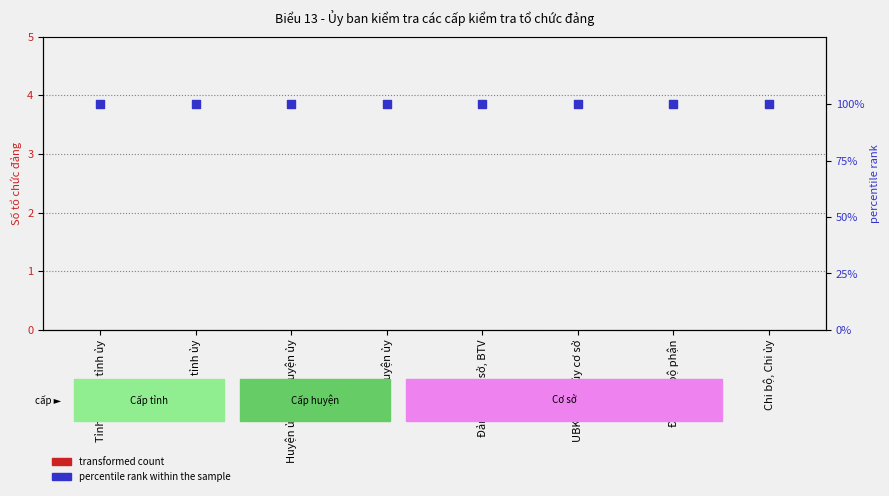

What is the total value across all series at UBKT tỉnh ủy?

100